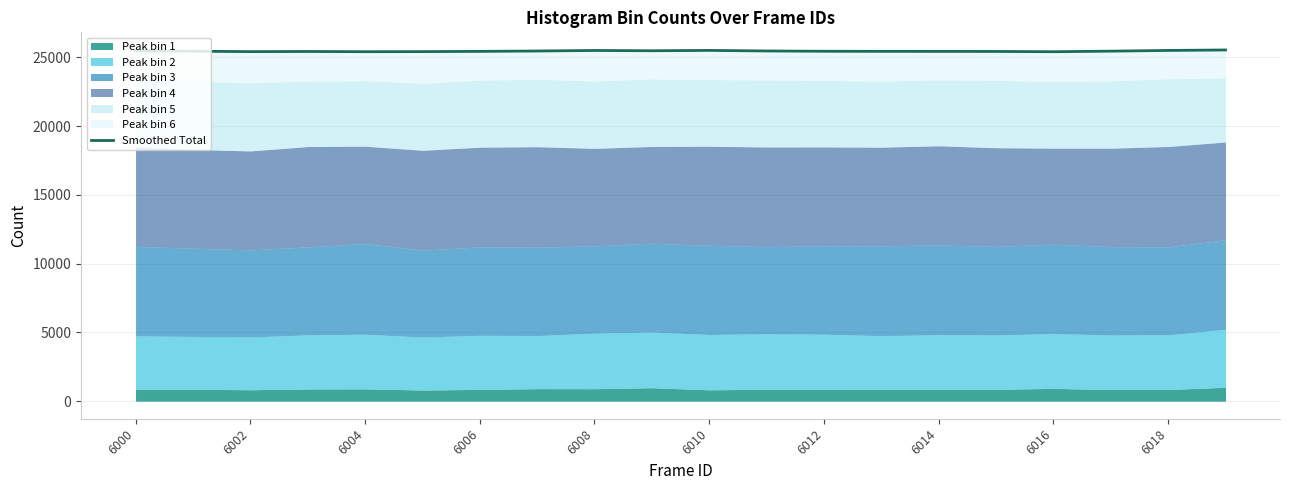

What is the sum of the values at 17 and 6018?

50944.0